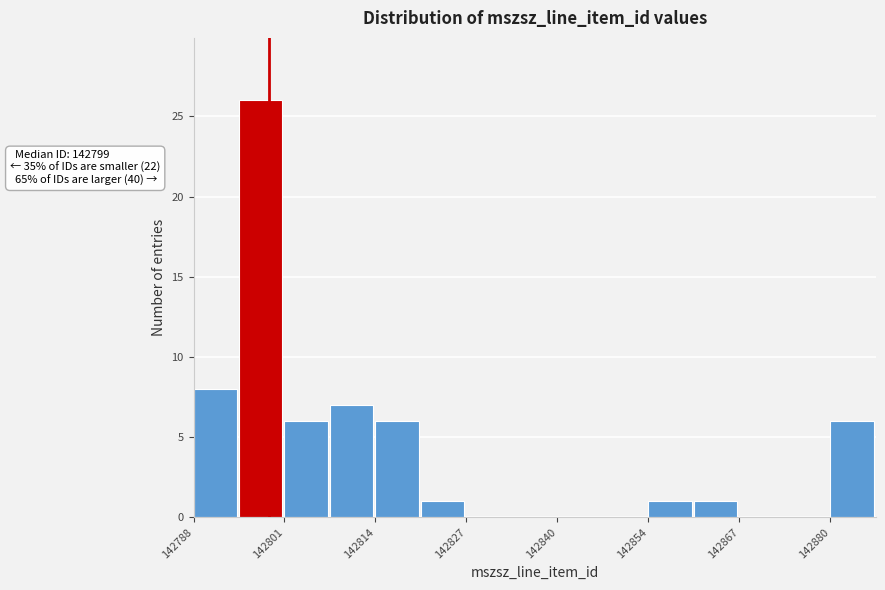

Read against the x-axis, roughly where is the centre of the tallest bar?

142798